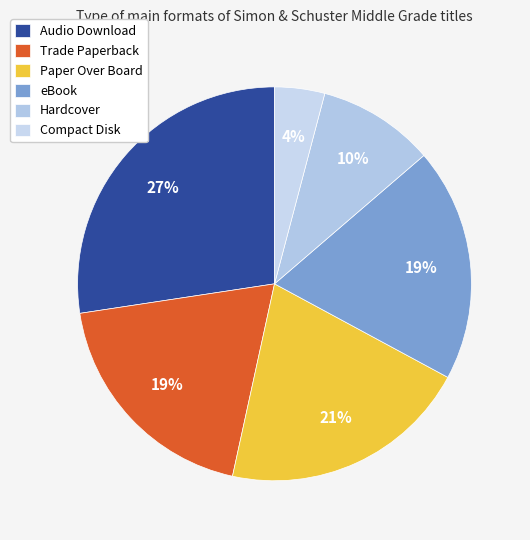

How many slices are in this pie chart?

6